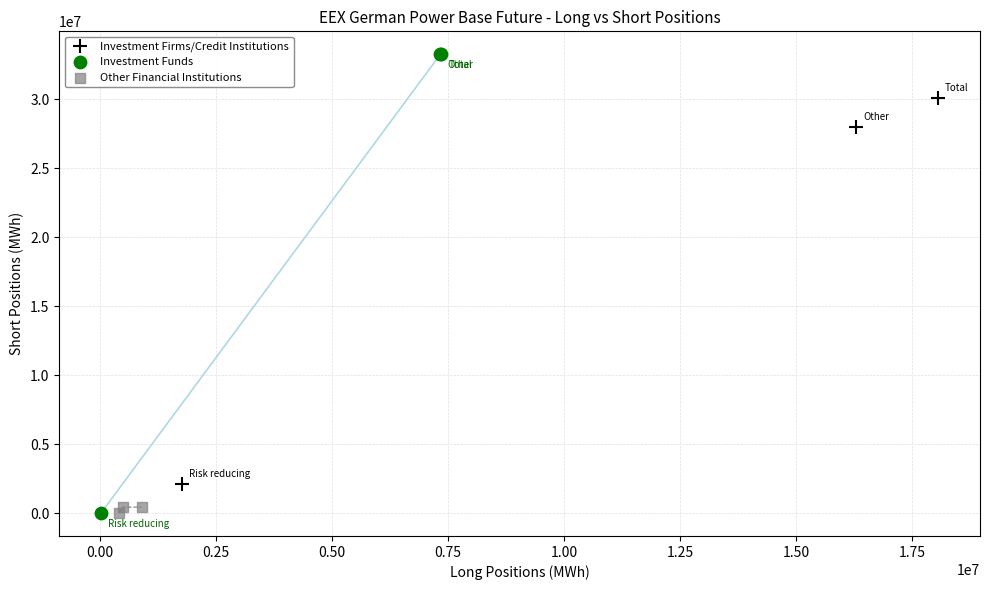

What are all the series names shown in the legend?

Investment Firms/Credit Institutions, Investment Funds, Other Financial Institutions